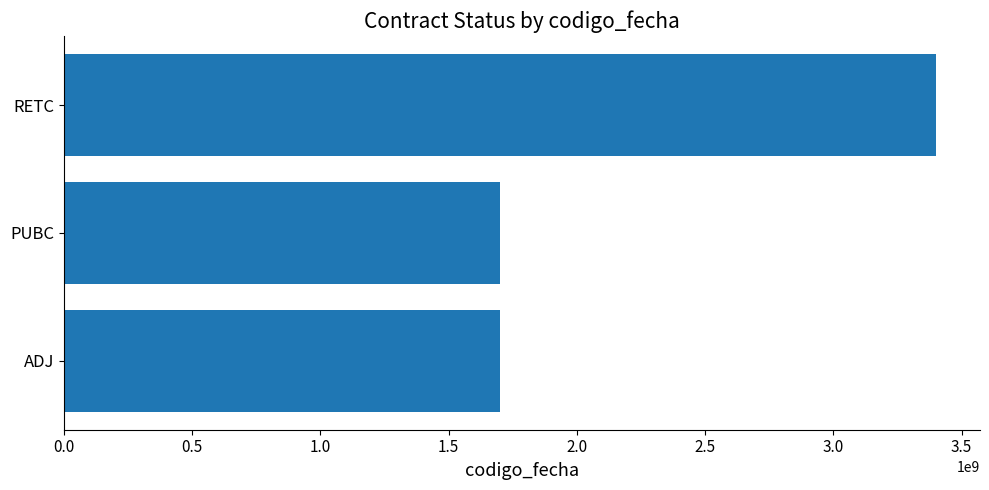

What is the smallest value displayed?

1699526735